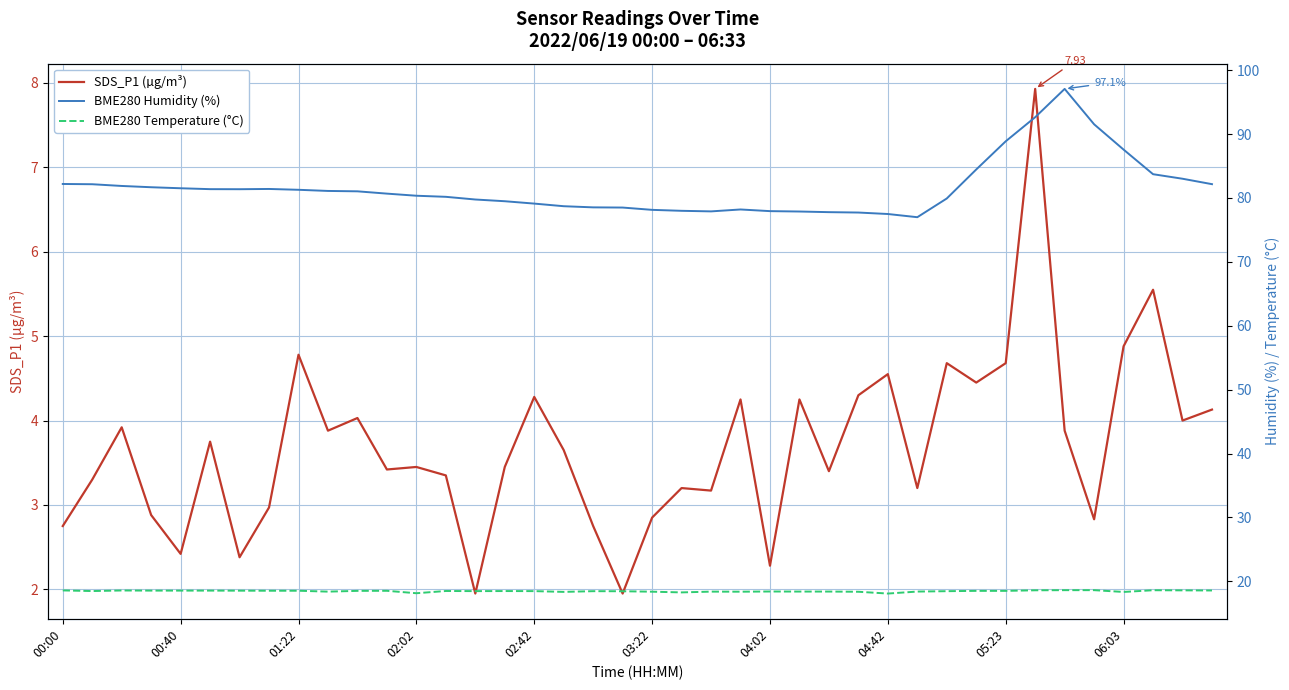

At which category is the sum across all series the highest?

34